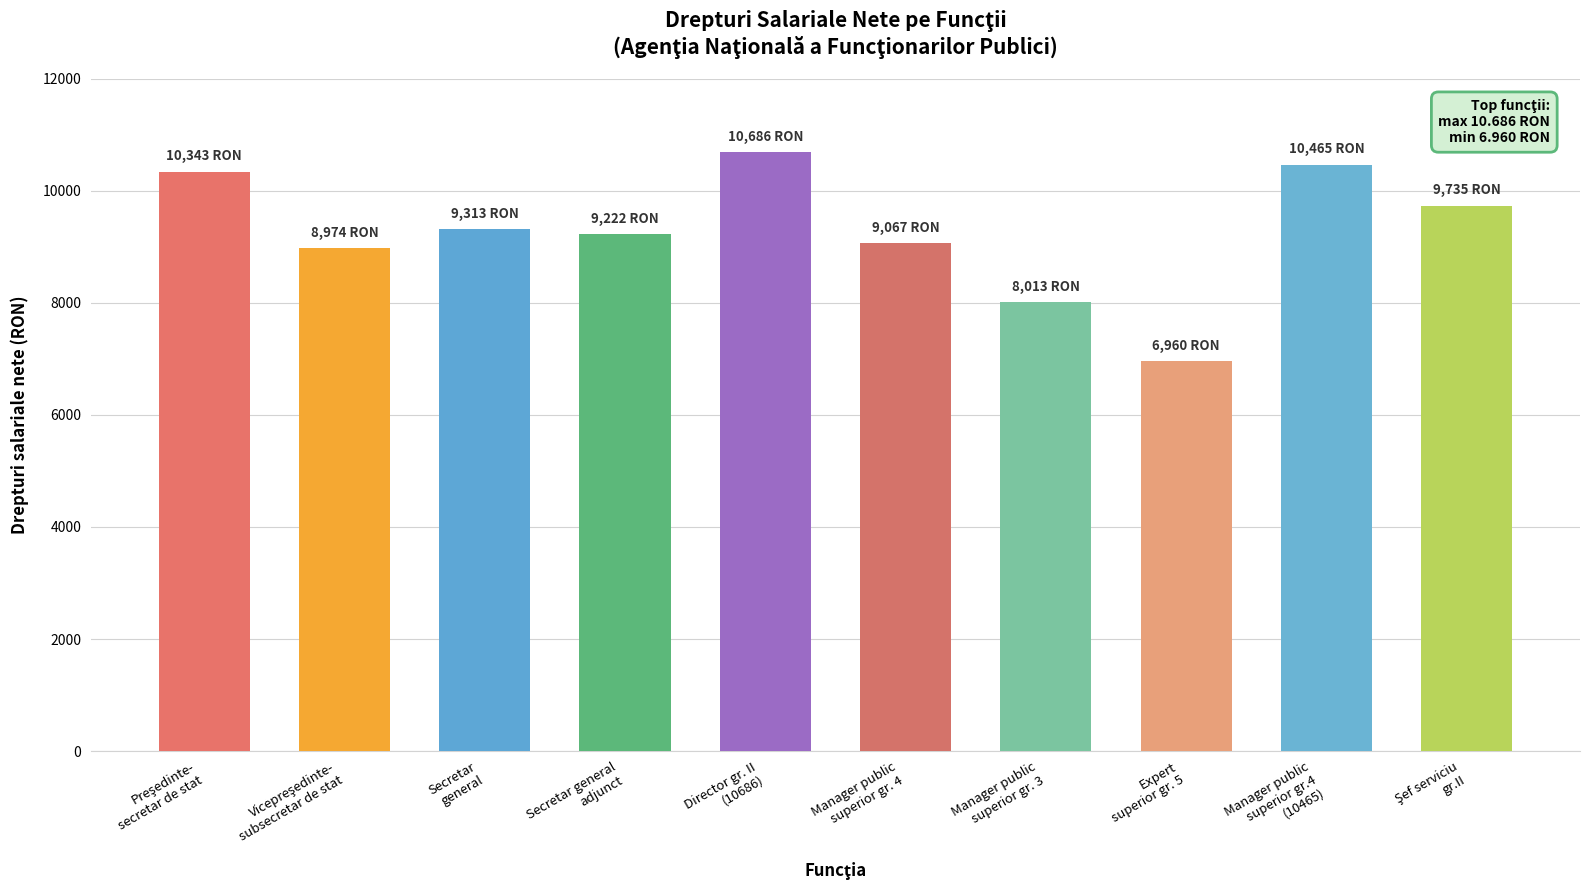

Reading left to right, list all the values displayed in this chart.

10343	8974	9313	9222	10686	9067	8013	6960	10465	9735